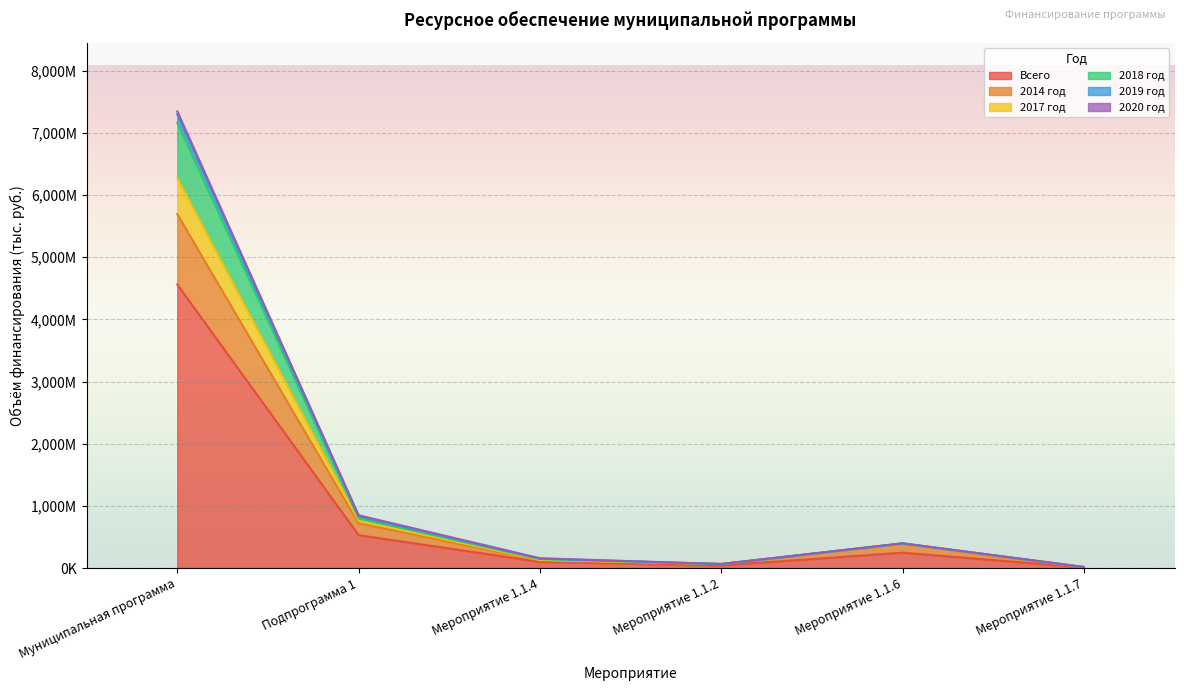

In 2017 год, how many points are lower than both neighbors (excluding endpoints)?

1